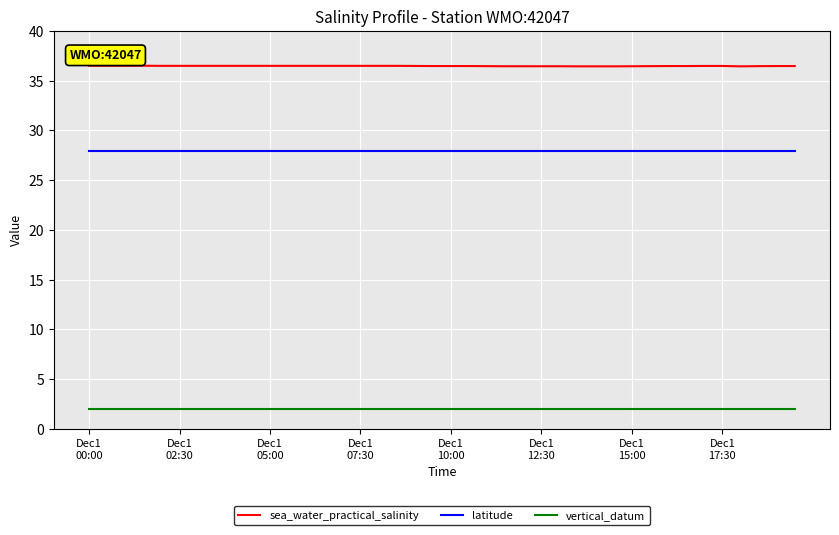

True or false: sea_water_practical_salinity and latitude intersect in this chart.

False